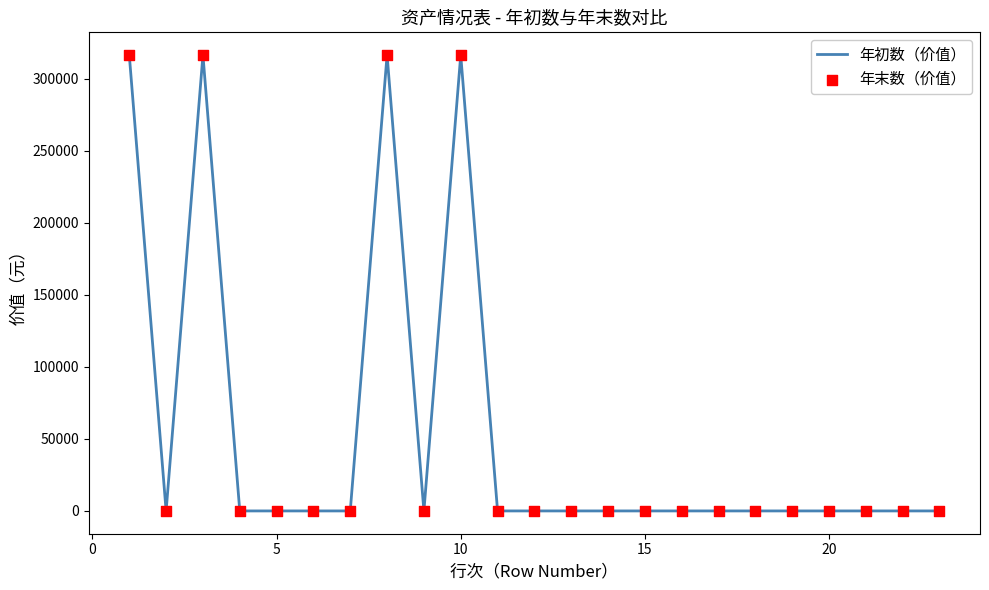

What is the maximum value shown in the chart?

316400